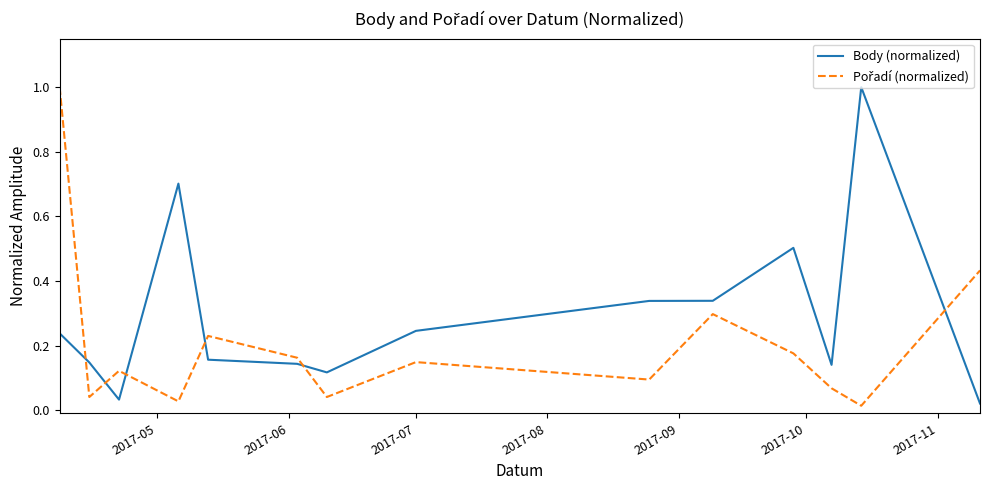

What is the greatest value displayed?

1.0